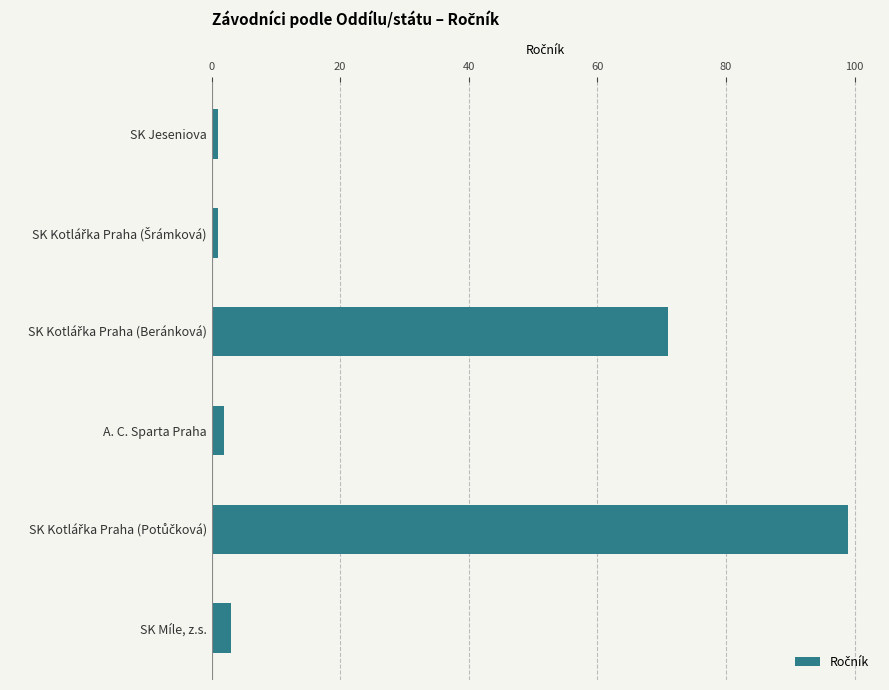

What is the greatest value displayed?

99